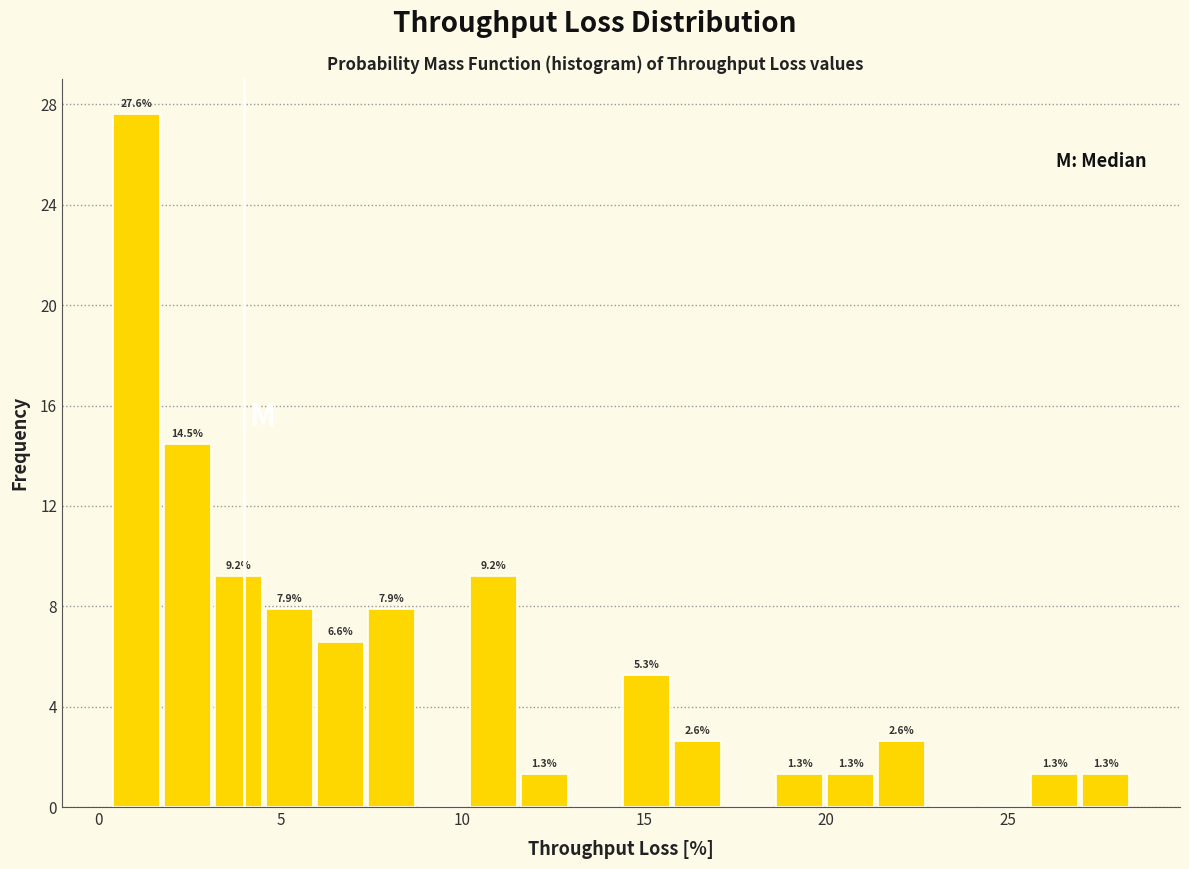

Read against the x-axis, roughly where is the centre of the tallest bar?

1.0